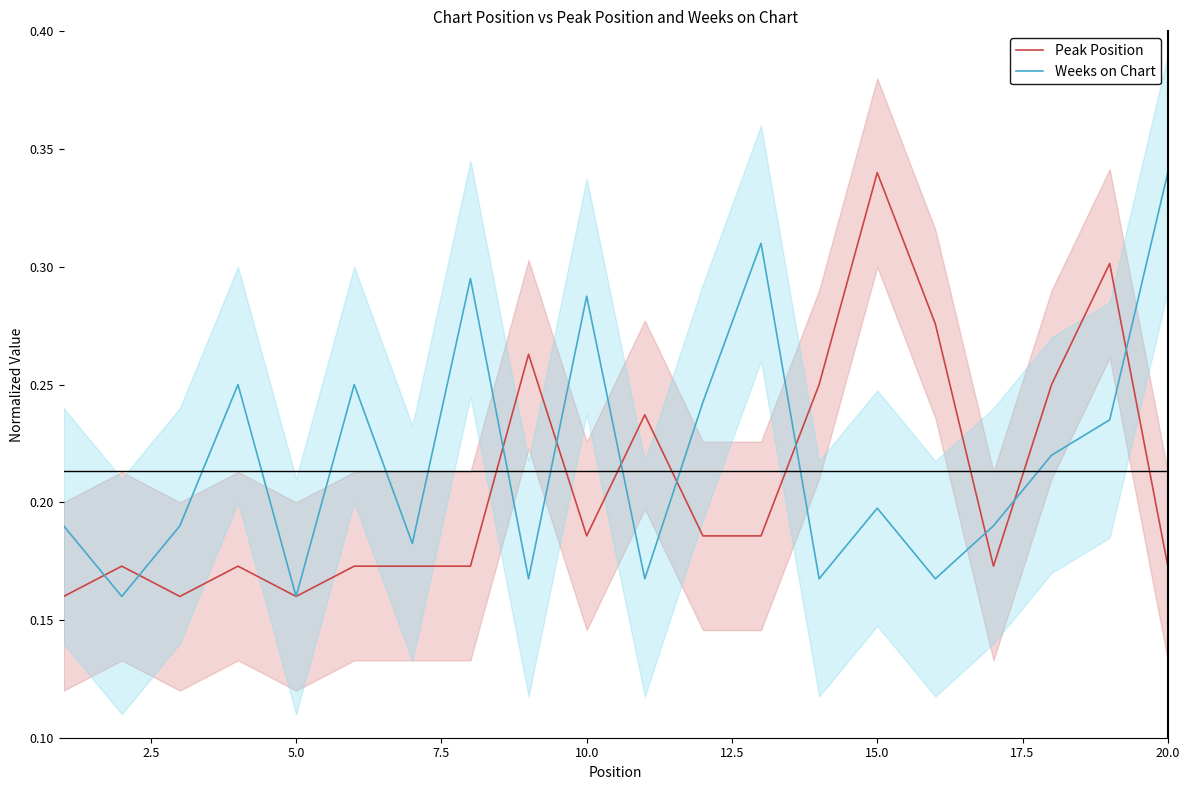

What is the average value of the Weeks on Chart series?

0.2